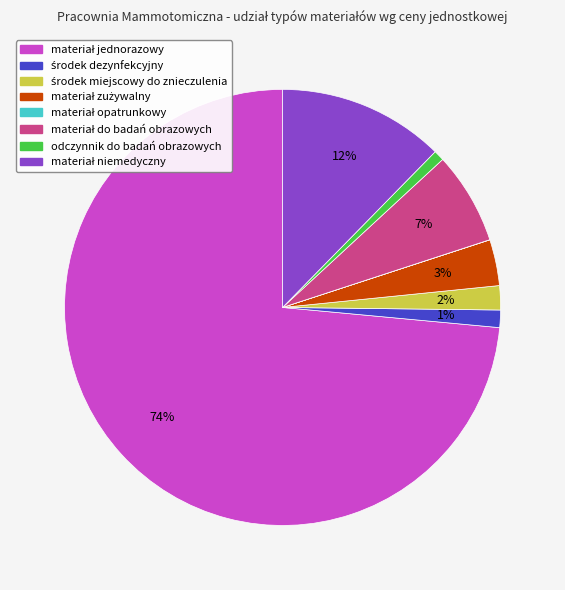

To the nearest percent, what percentage of the pie is odczynnik do badań obrazowych?

1%